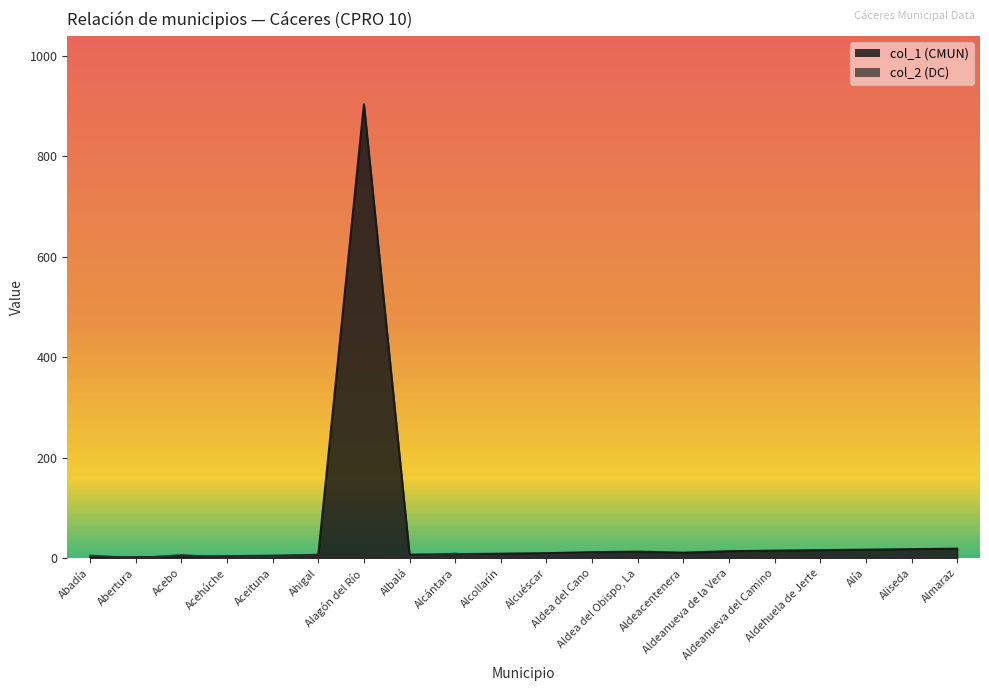

What is the sum of the col_2 (DC) values at Aldeanueva de la Vera and Abadía?

14